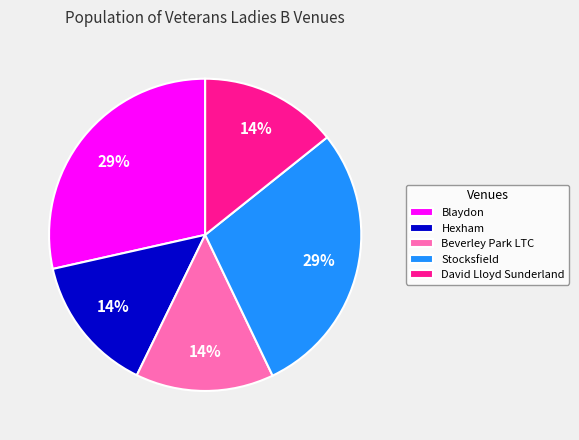

Combined, do David Lloyd Sunderland and Beverley Park LTC account for over 50%?

No